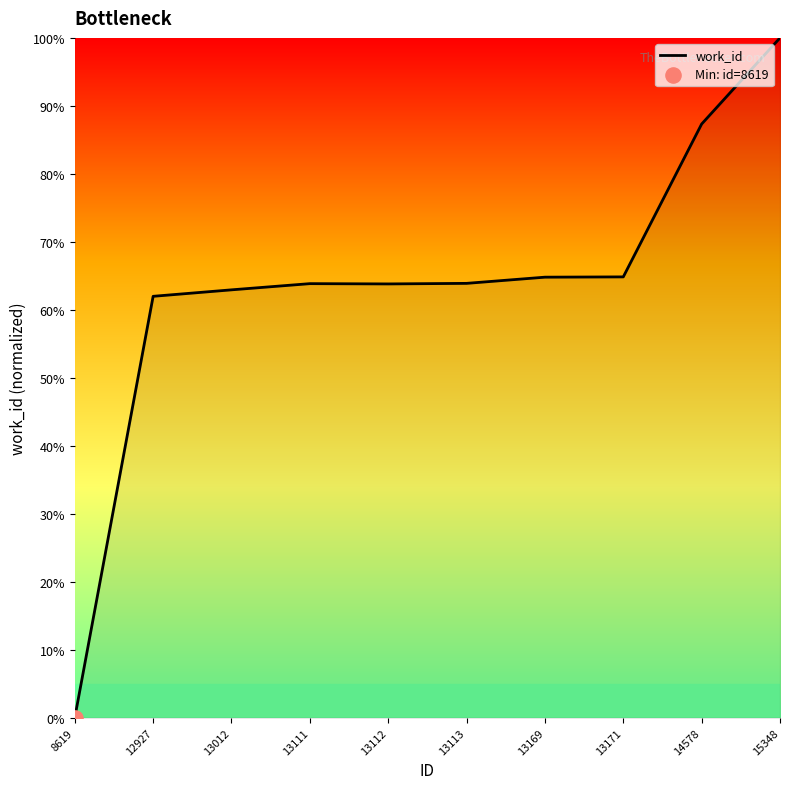

What is the change in value from 12927 to 13113?

+1.9